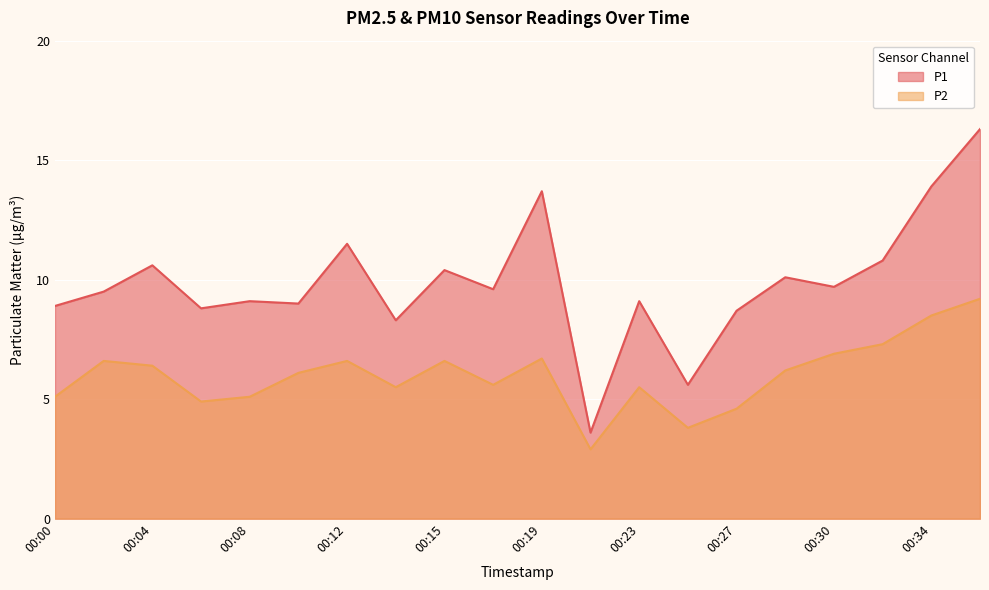

True or false: P1 and P2 cross at least once.

False